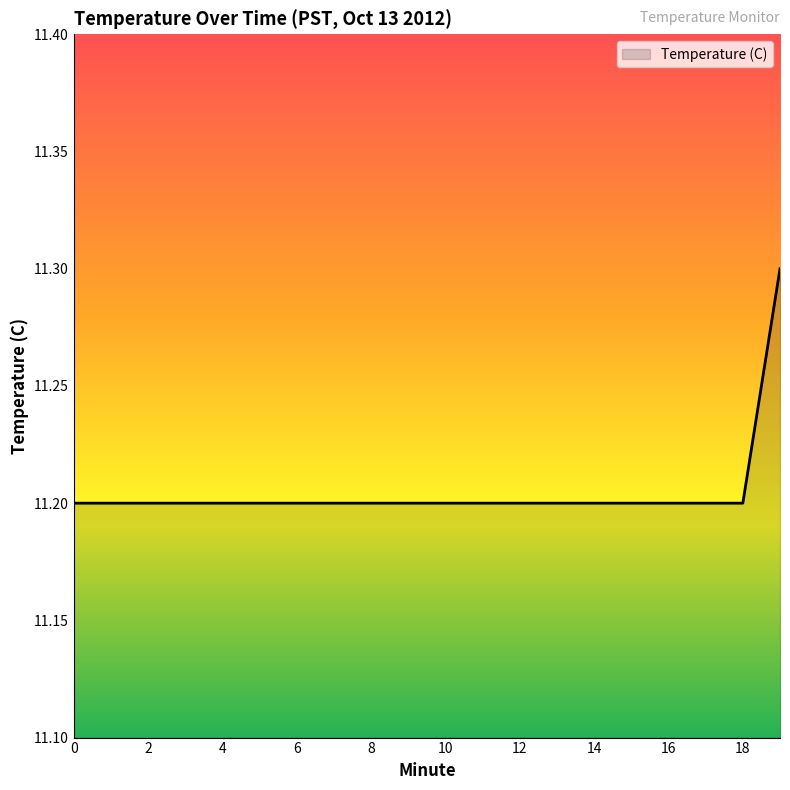

What is the minimum value shown in the chart?

11.2